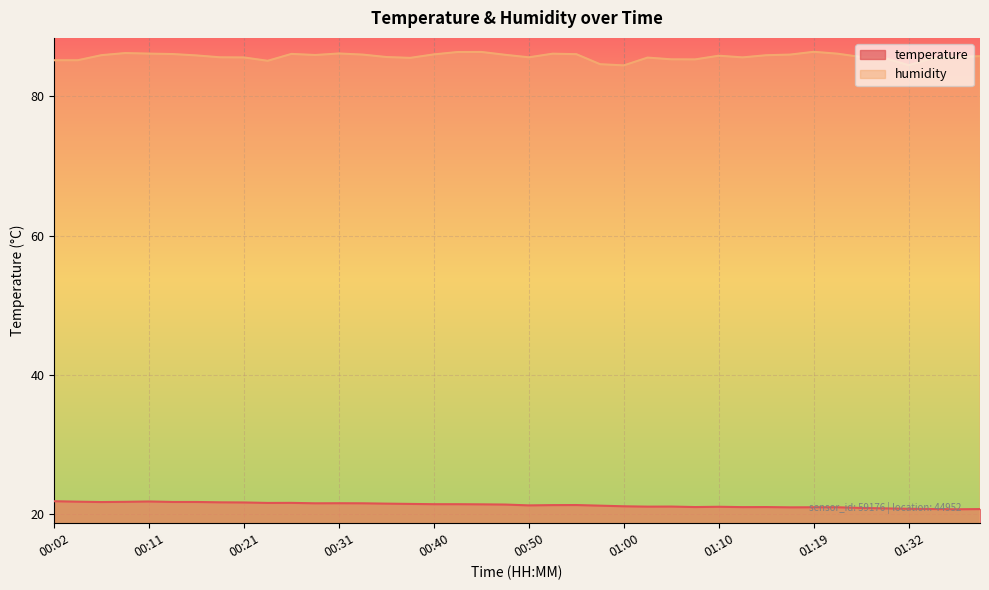

At which label does temperature reach its minimum?

01:37